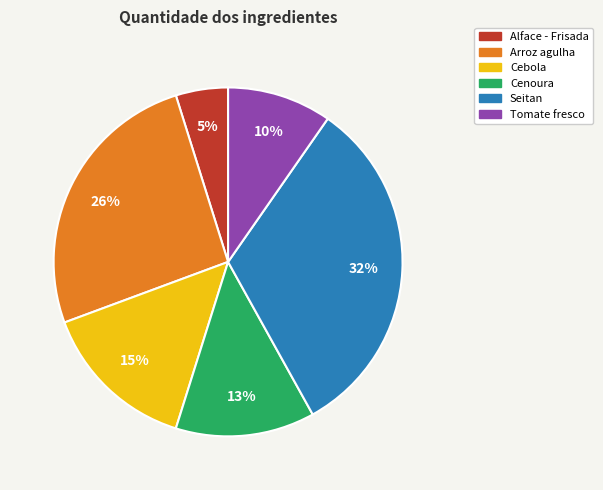

Does Cebola account for over 50% of the chart?

No